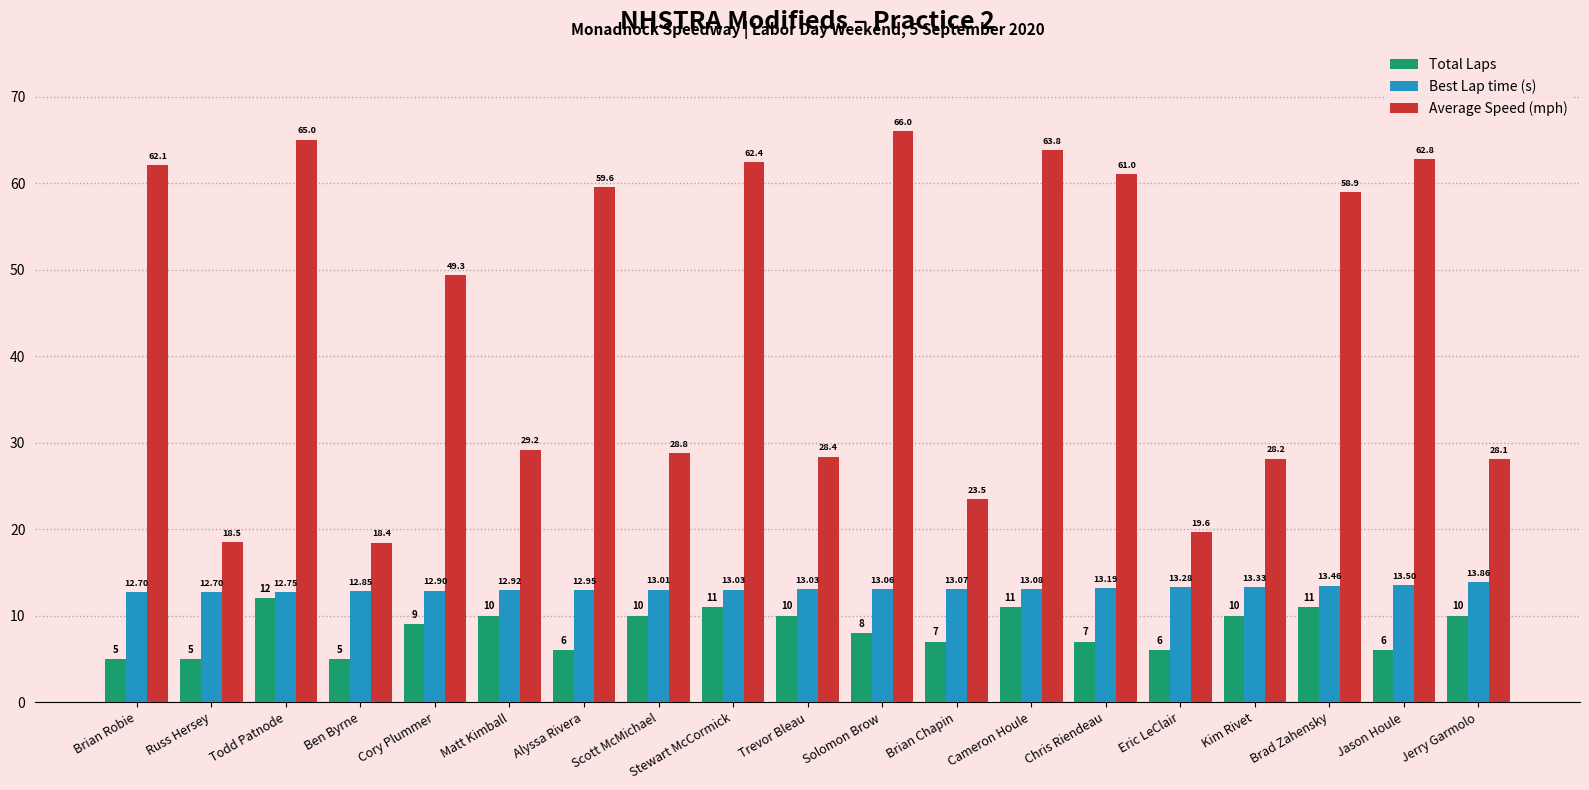

What is the average value of the Best Lap time (s) series?

13.1